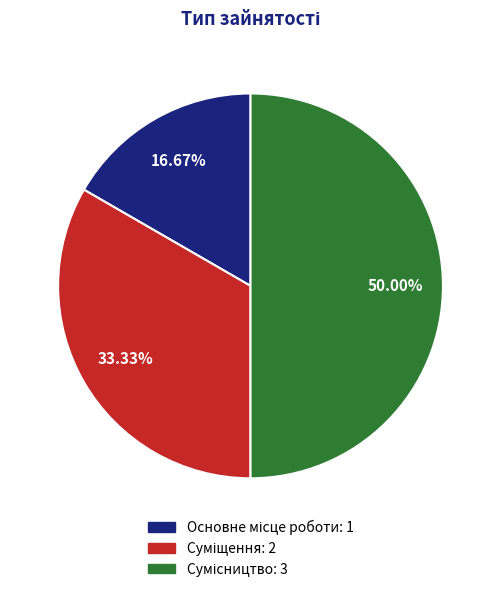

Does any single category account for the majority?

No